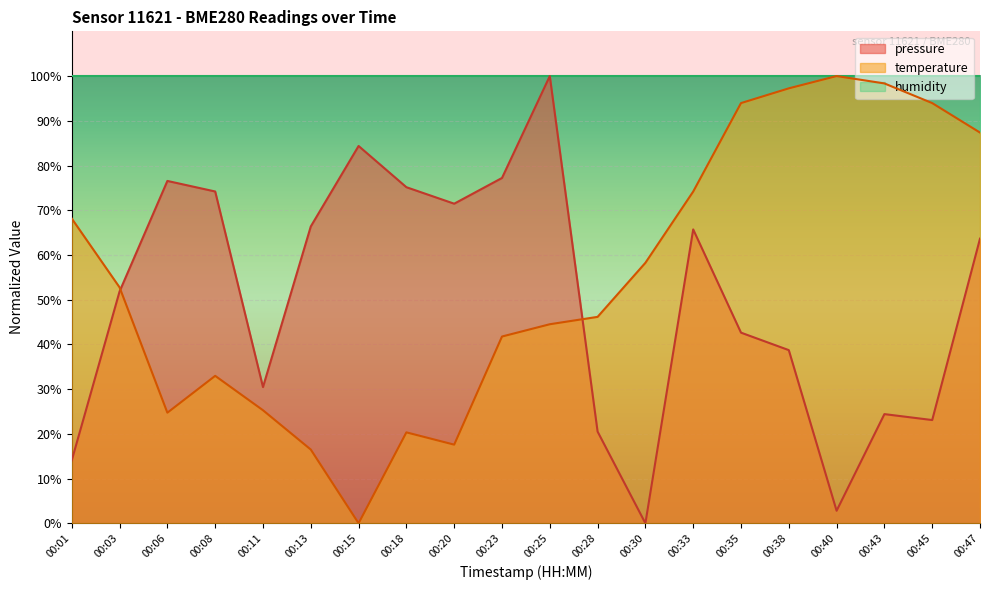

How many intersections are there between temperature and pressure?

2